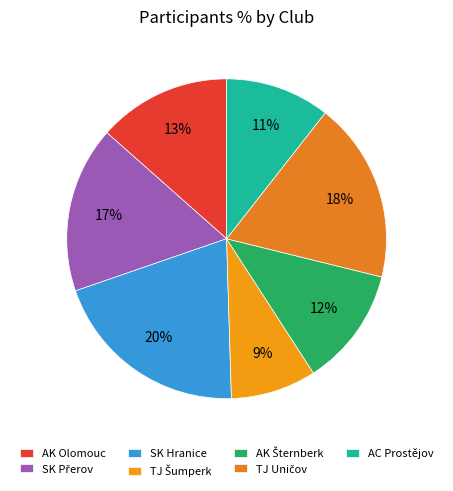

How many slices are in this pie chart?

7